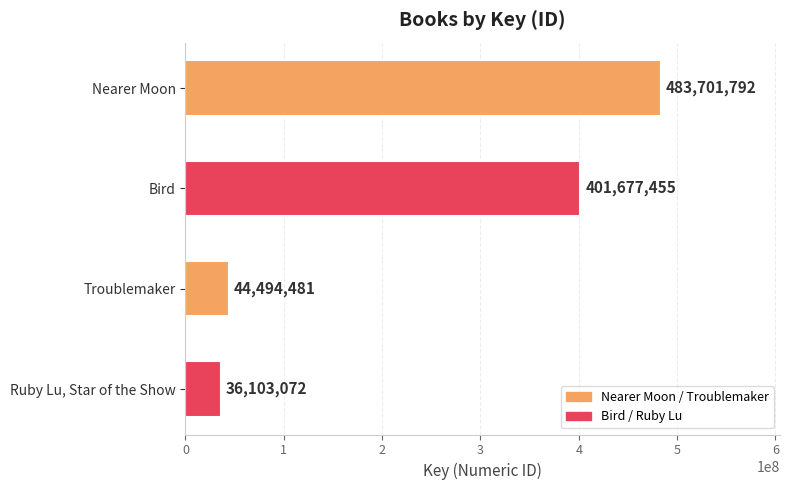

Where is the data nearest to the value 259902432?

Bird